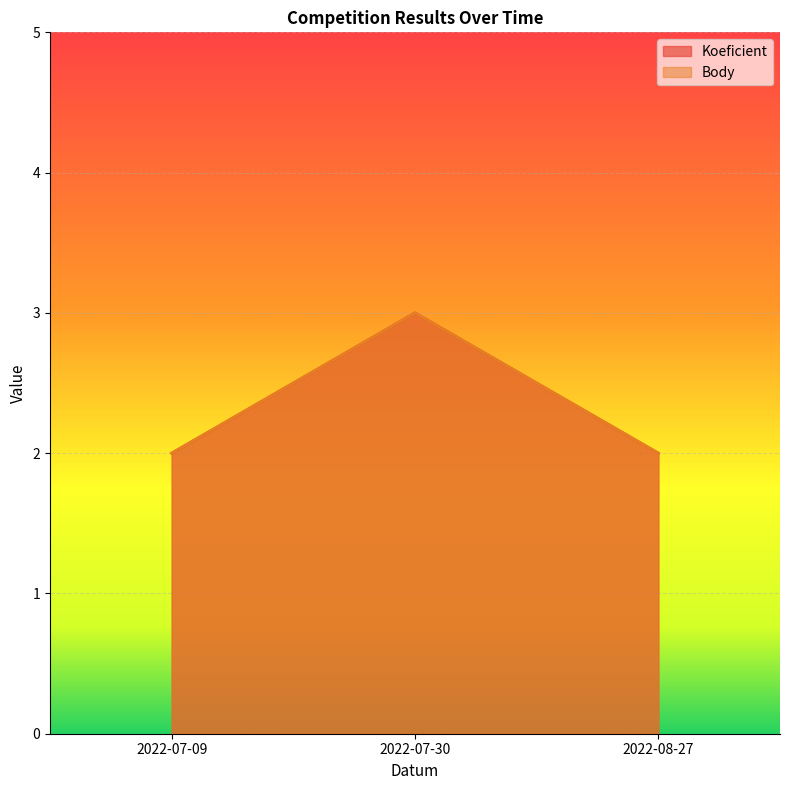

Which series has the largest total across all categories?

Koeficient